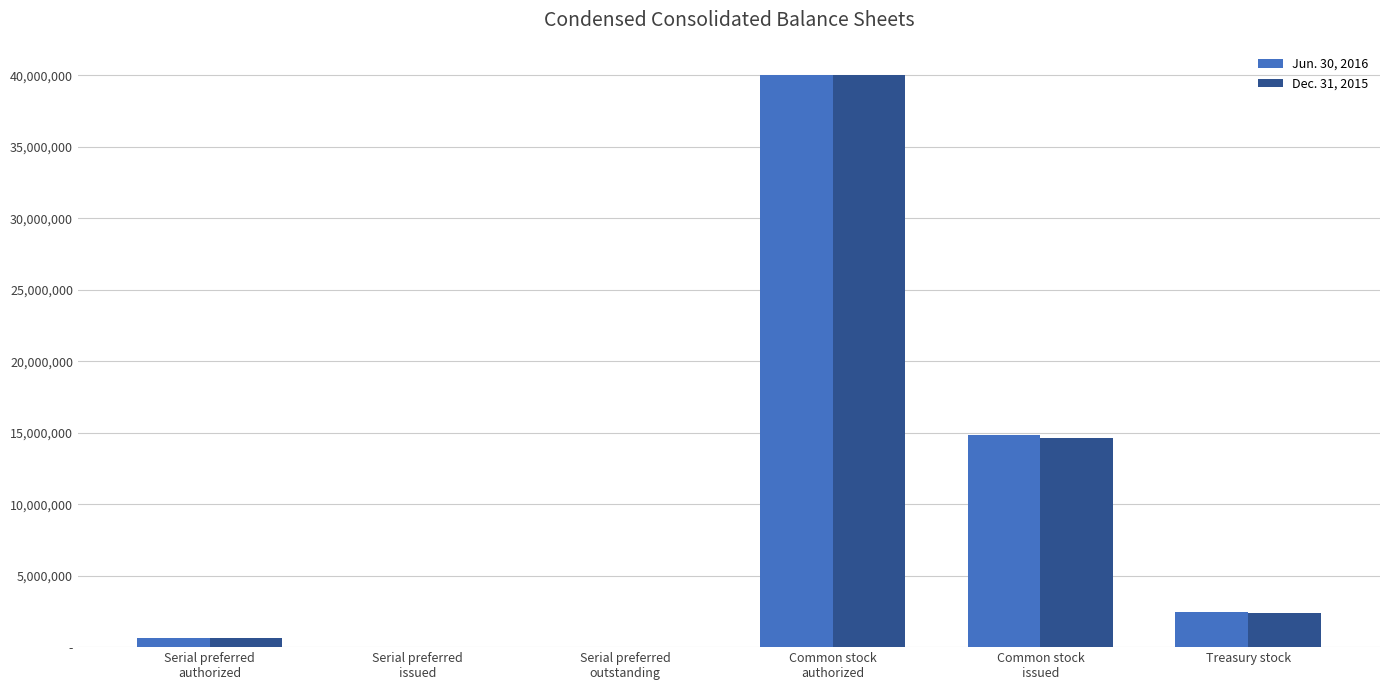

At how many categories does at least one series exceed 6205338?

2